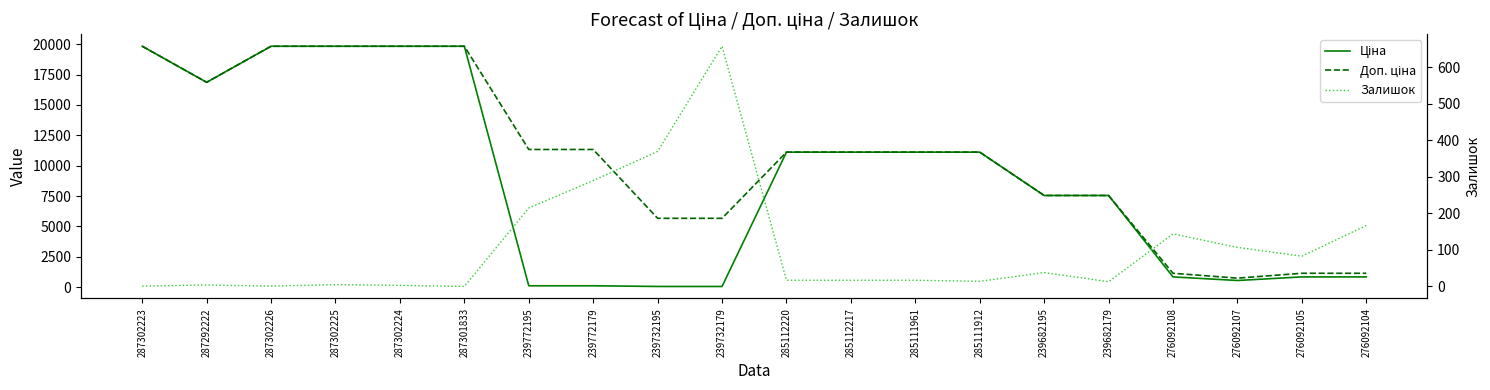

Reading left to right, extract all data points from this chart.

Ціна: 287302223=19831.1	287292222=16863.2	287302226=19831.1	287302225=19831.1	287302224=19831.1	287301833=19831.1	239772195=113.3	239772179=113.3	239732195=56.7	239732179=56.7	285112220=11113.6	285112217=11113.6	285111961=11113.6	285111912=11113.6	239682195=7545.9	239682179=7545.9	276092108=842.8	276092107=547.8	276092105=842.8	276092104=842.8
Доп. ціна: 287302223=19831.1	287292222=16863.2	287302226=19831.1	287302225=19831.1	287302224=19831.1	287301833=19831.1	239772195=11334.0	239772179=11334.0	239732195=5667.0	239732179=5667.0	285112220=11113.6	285112217=11113.6	285111961=11113.6	285111912=11113.6	239682195=7545.9	239682179=7545.9	276092108=1142.1	276092107=742.0	276092105=1142.1	276092104=1142.1
Залишок: 287302223=1.0	287292222=4.0	287302226=1.0	287302225=5.0	287302224=3.0	287301833=0.0	239772195=215.0	239772179=290.0	239732195=370.0	239732179=658.0	285112220=17.0	285112217=17.0	285111961=17.0	285111912=14.0	239682195=38.0	239682179=13.0	276092108=144.0	276092107=107.0	276092105=83.0	276092104=167.0